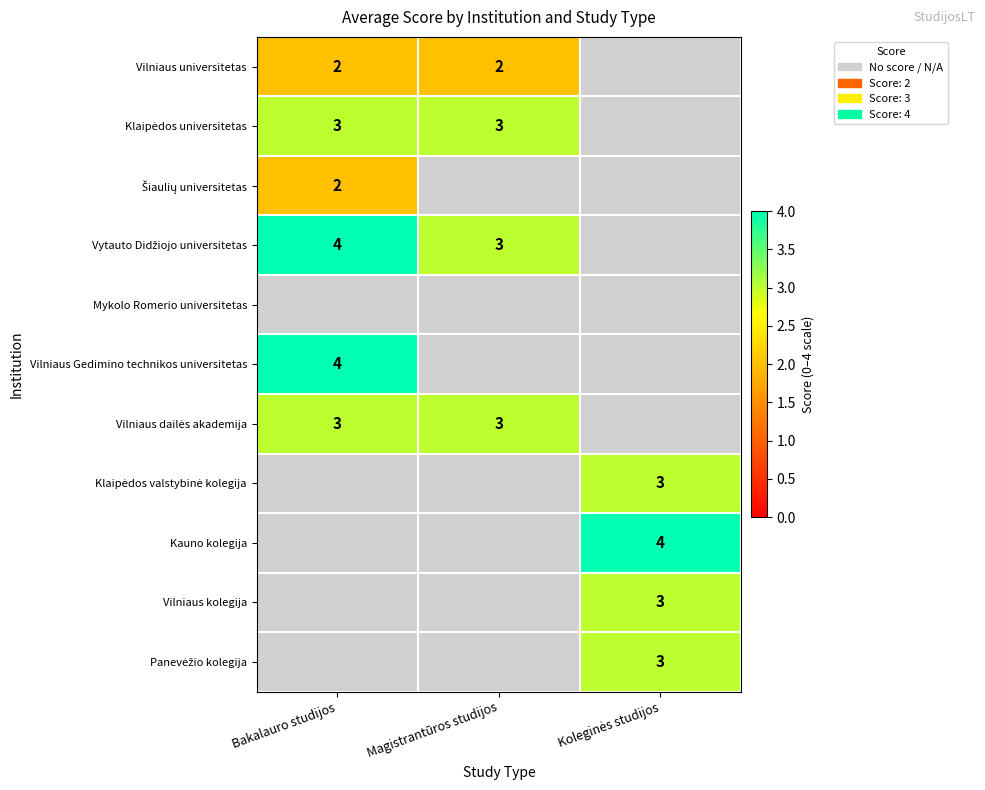

What is the greatest value displayed?

4.0